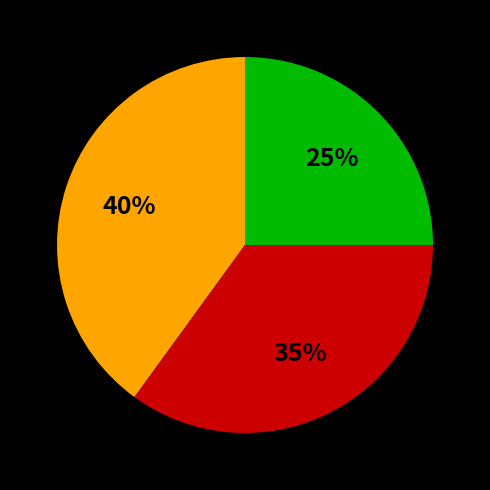

How many slices are in this pie chart?

3